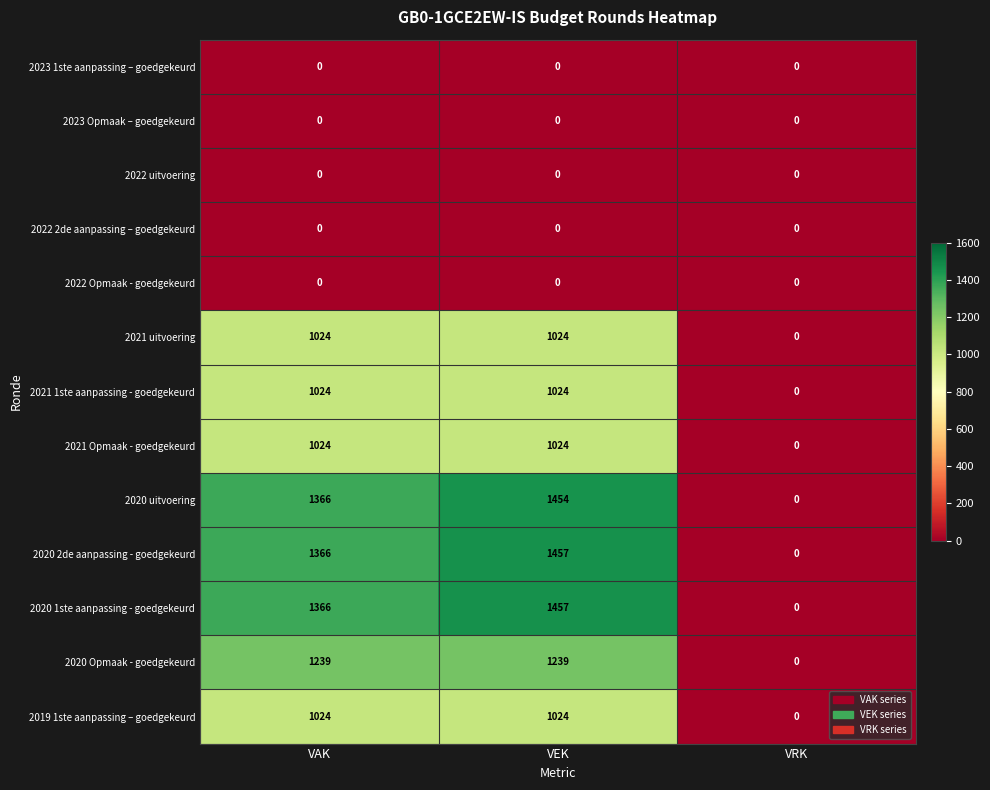

What is the difference between the highest and lowest values at VEK?

1457